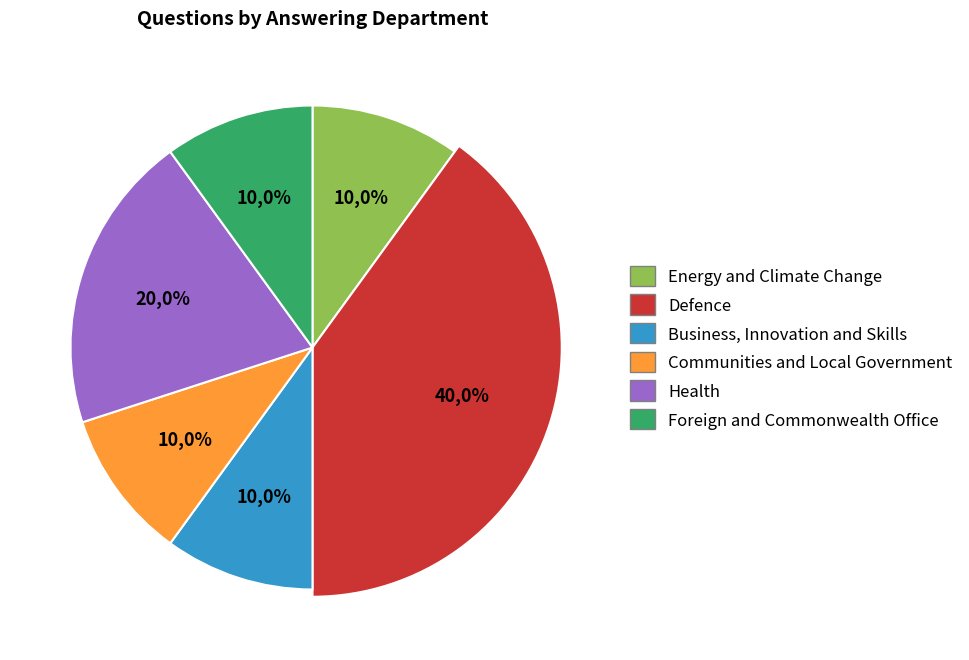

To the nearest percent, what is the average slice percentage?

17%